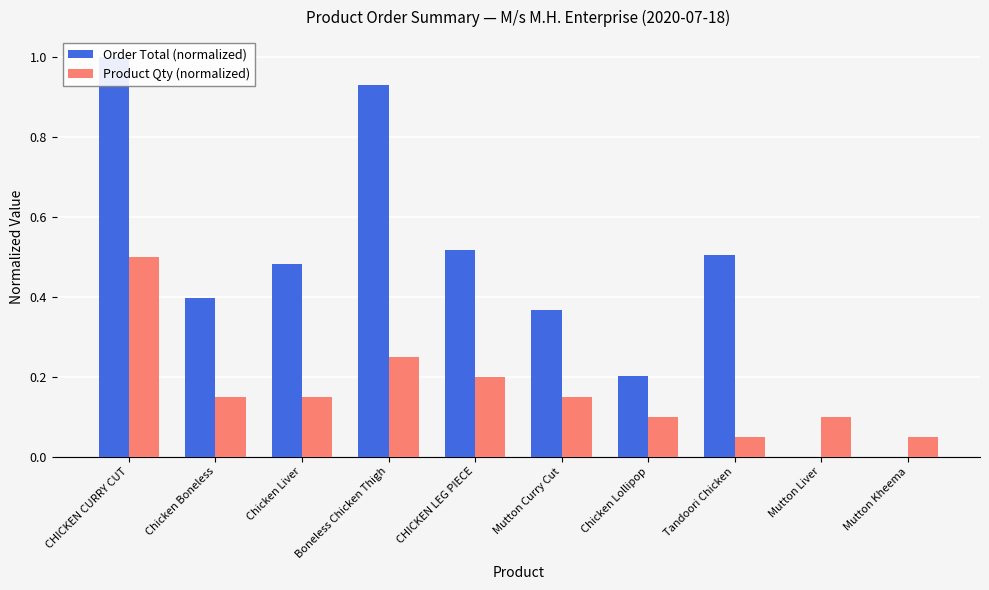

Reading right to left, transcribe all the data shown in this chart.

Order Total (normalized): 0.0	0.0	0.5	0.2	0.4	0.5	0.9	0.5	0.4	1.0
Product Qty (normalized): 0.1	0.1	0.1	0.1	0.1	0.2	0.2	0.1	0.1	0.5